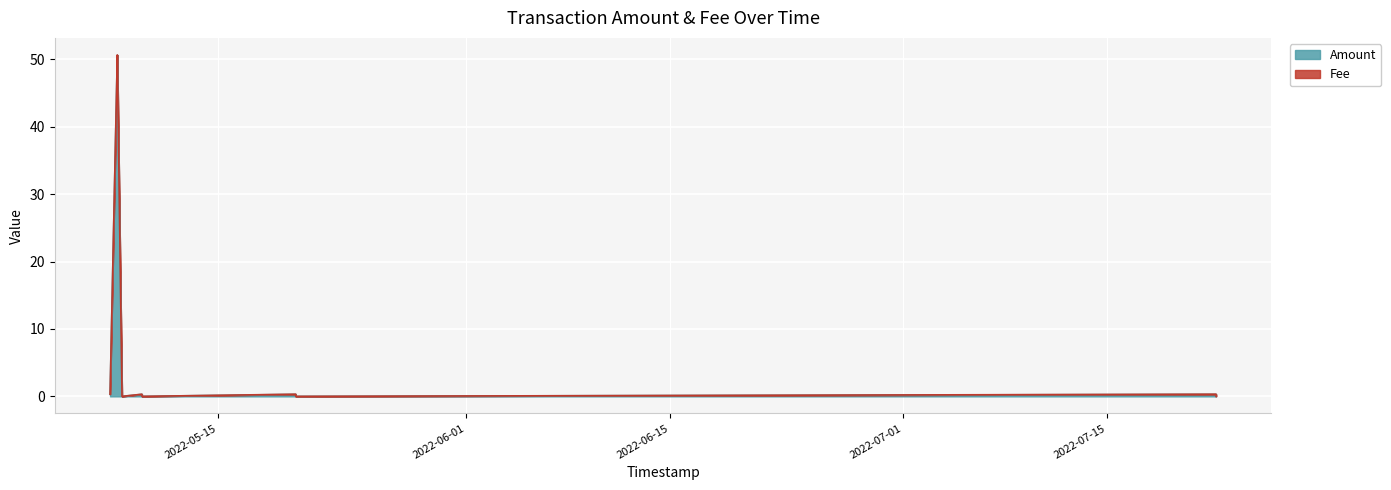

Reading left to right, what are all the values shown in this chart?

0.3	50.6	50.2	0.3	0.0	0.3	0.0	0.3	0.0	0.3	0.0